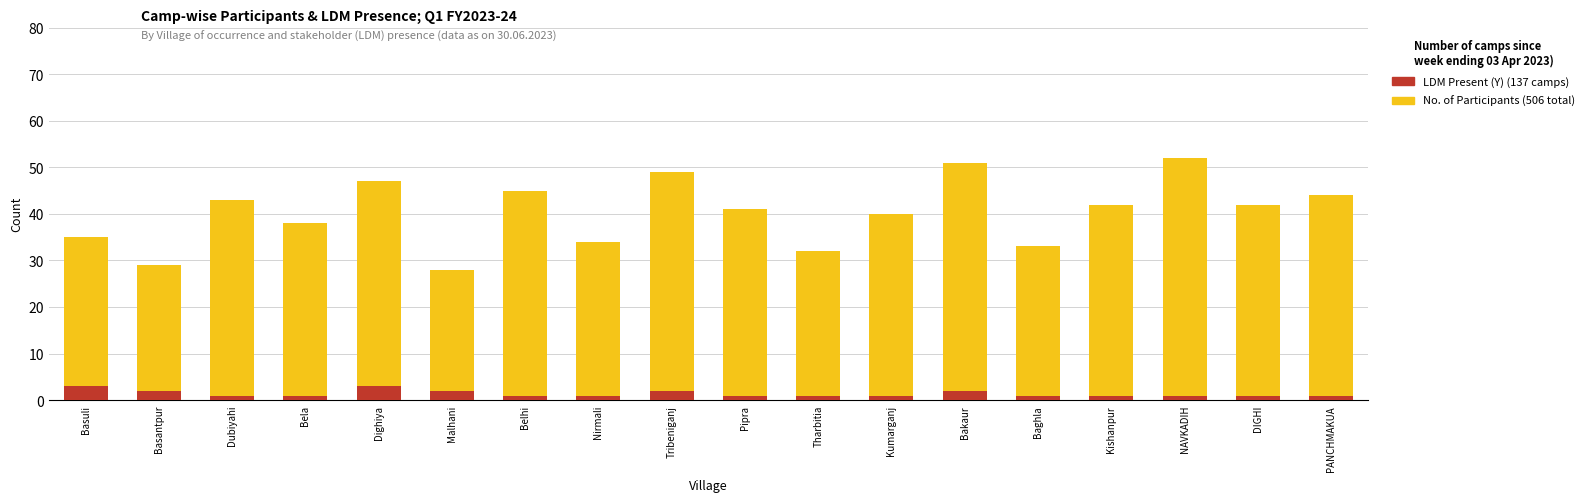

Between Belhi and Dubiyahi, which is larger?

Belhi